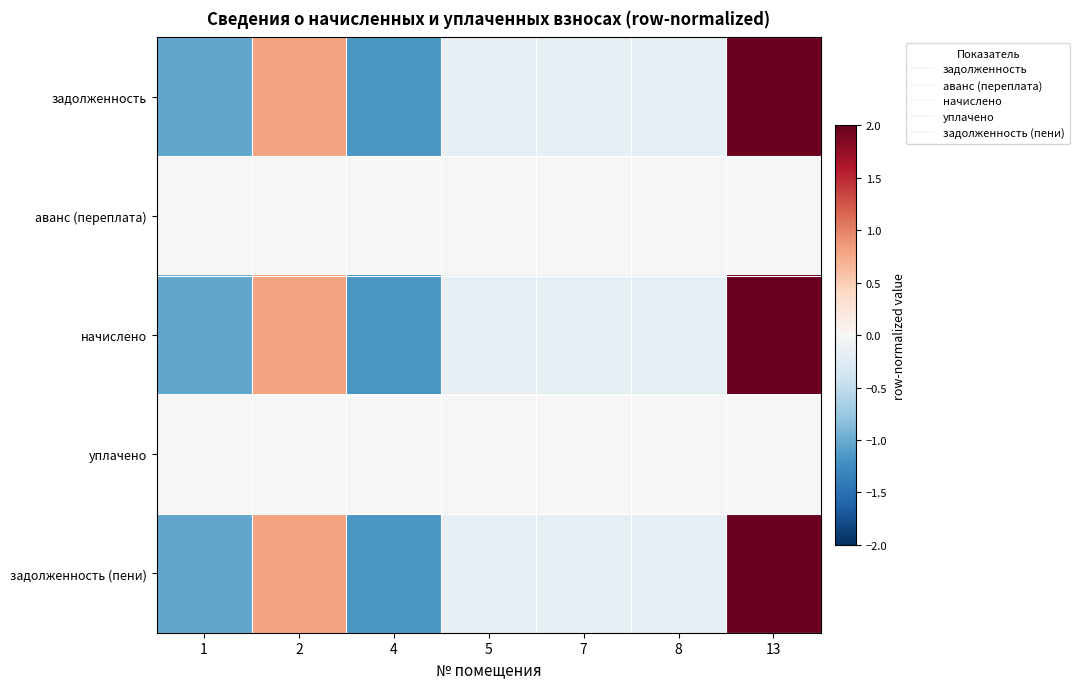

What is the total value across all series at 7?

-0.6